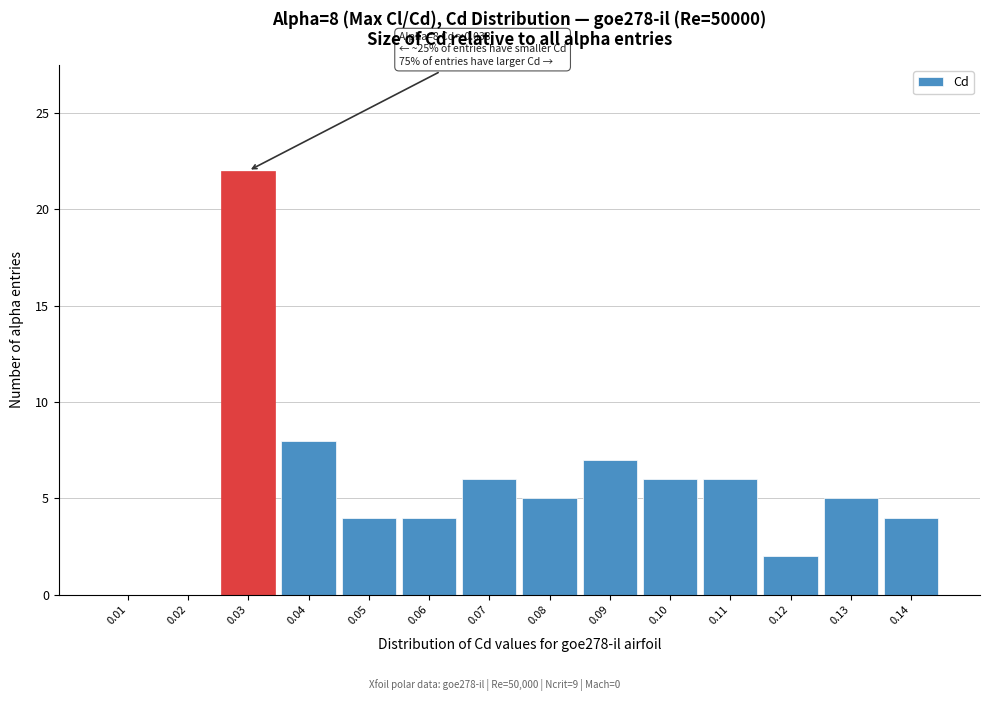

Reading right to left, what are all the values shown in this chart?

0.14=4	0.13=5	0.12=2	0.11=6	0.10=6	0.09=7	0.08=5	0.07=6	0.06=4	0.05=4	0.04=8	0.03=22	0.02=0	0.01=0